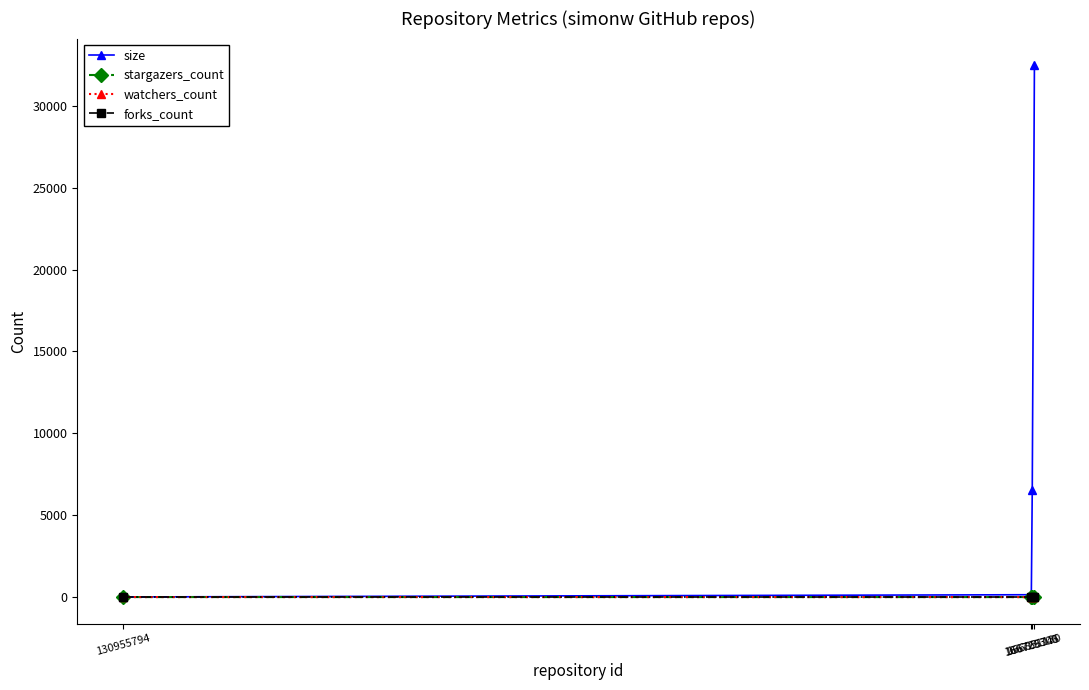

How many lines are shown in the chart?

4